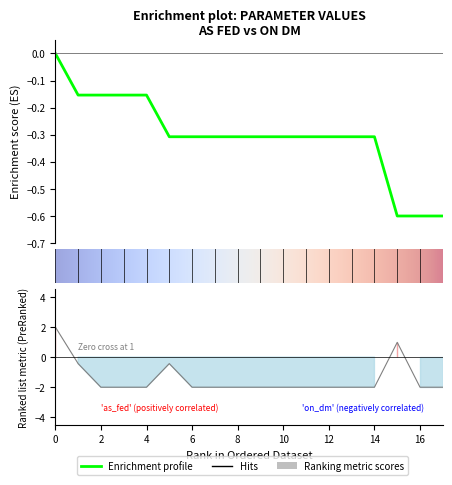

Reading left to right, what are all the values shown in this chart?

2.0	-0.4	-2.0	-2.0	-2.0	-0.4	-2.0	-2.0	-2.0	-2.0	-2.0	-2.0	-2.0	-2.0	-2.0	1.0	-2.0	-2.0